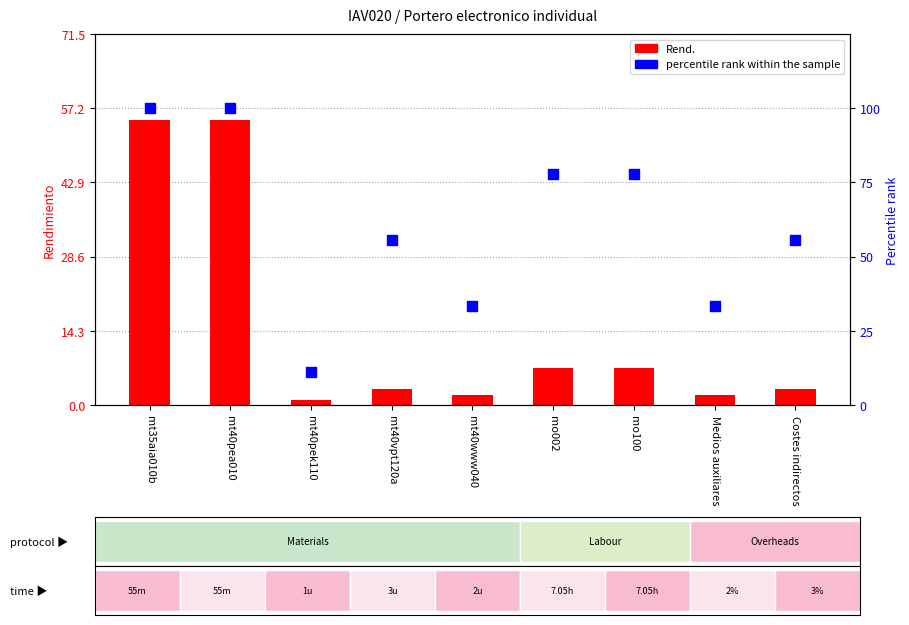

At which category is the sum across all series the highest?

mt35aia010b